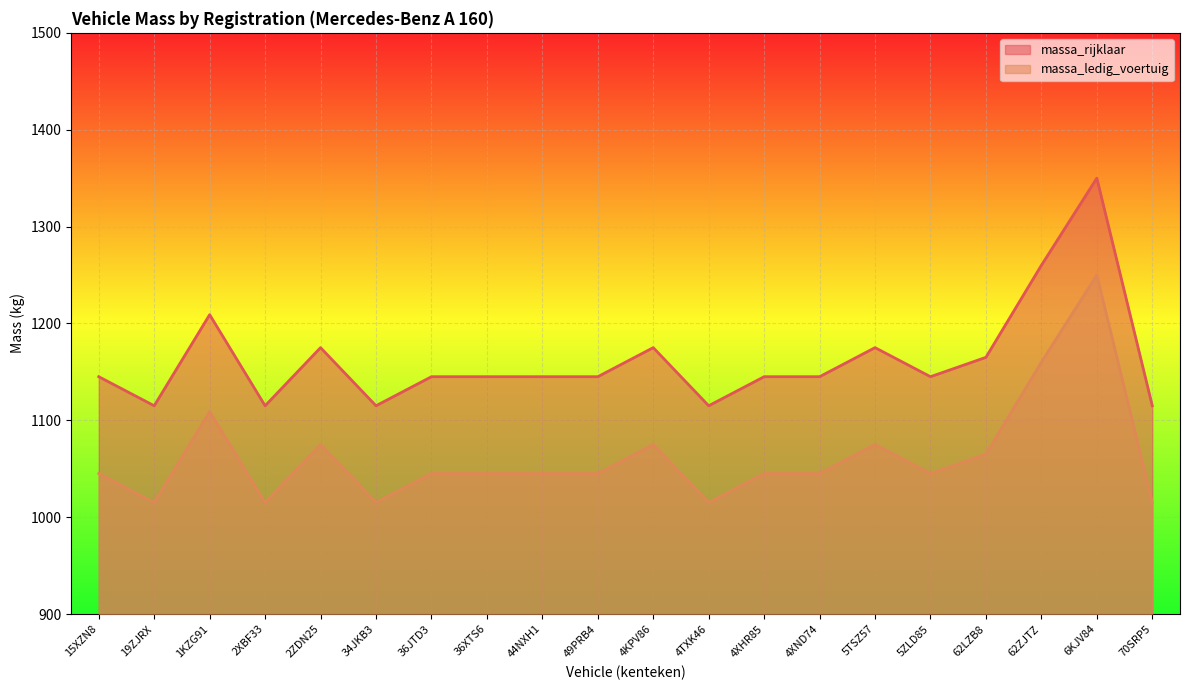

Reading left to right, what are all the values shown in this chart?

massa_ledig_voertuig: 15XZN8=1045	19ZJRX=1015	1KZG91=1109	2XBF33=1015	2ZDN25=1075	34JKB3=1015	36JTD3=1045	36XTS6=1045	44NXH1=1045	49PRB4=1045	4KPV86=1075	4TXK46=1015	4XHR85=1045	4XND74=1045	5TSZ57=1075	5ZLD85=1045	62LZB8=1065	62ZJTZ=1160	6KJV84=1250	70SRP5=1015
massa_rijklaar: 15XZN8=1145	19ZJRX=1115	1KZG91=1209	2XBF33=1115	2ZDN25=1175	34JKB3=1115	36JTD3=1145	36XTS6=1145	44NXH1=1145	49PRB4=1145	4KPV86=1175	4TXK46=1115	4XHR85=1145	4XND74=1145	5TSZ57=1175	5ZLD85=1145	62LZB8=1165	62ZJTZ=1260	6KJV84=1350	70SRP5=1115